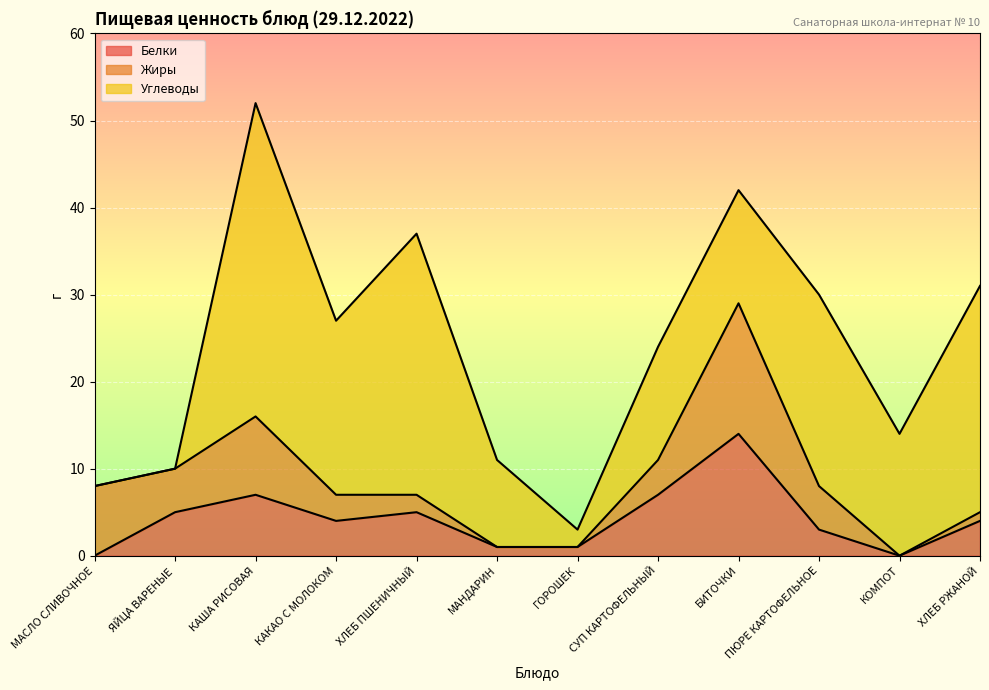

What is the difference between the second highest and second lowest values in the Углеводы series?

30